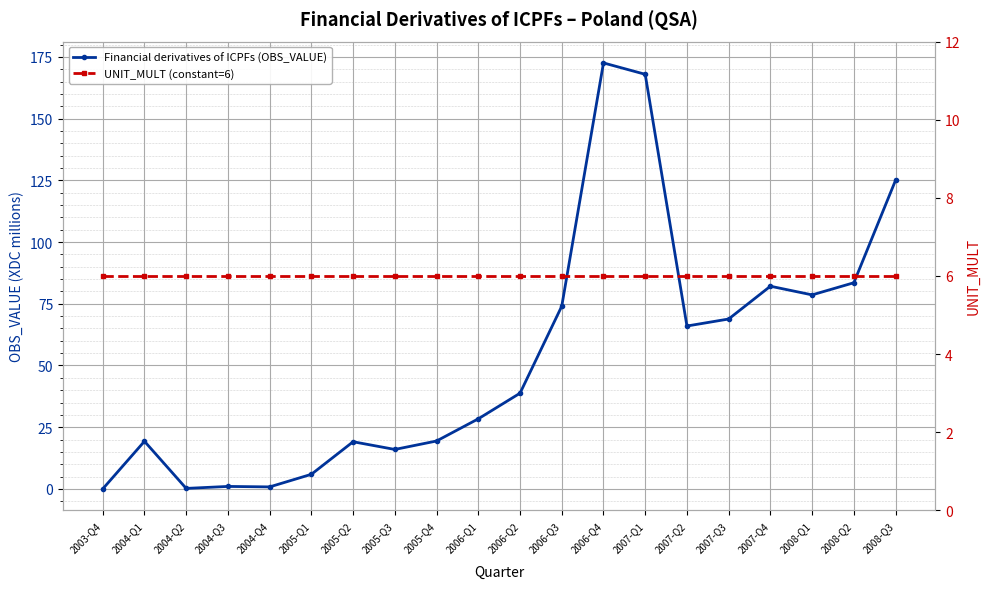

At which label is Financial derivatives of ICPFs (OBS_VALUE) closest to 86?

2008-Q2